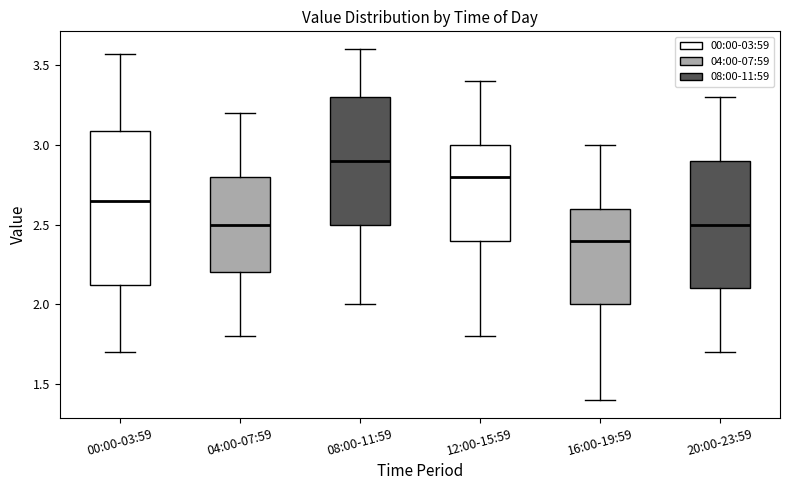

Reading left to right, transcribe this box plot: for each box, give where its median line is, the range the box spans, and where its two whiskers end, as read against the y-axis. The values are not printed on the chart, so give them approximately, as read against the axis.

00:00-03:59: median 2.65, box 2.10 to 3.10, whiskers 1.70 to 3.55
04:00-07:59: median 2.50, box 2.20 to 2.80, whiskers 1.80 to 3.20
08:00-11:59: median 2.90, box 2.50 to 3.30, whiskers 2.00 to 3.60
12:00-15:59: median 2.80, box 2.40 to 3.00, whiskers 1.80 to 3.40
16:00-19:59: median 2.40, box 2.00 to 2.60, whiskers 1.40 to 3.00
20:00-23:59: median 2.50, box 2.10 to 2.90, whiskers 1.70 to 3.30